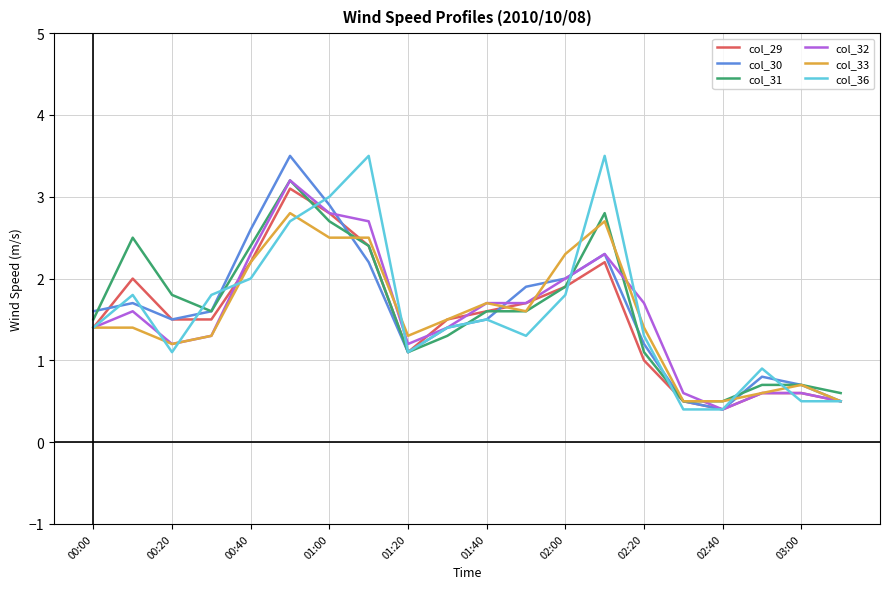

What is the highest value of the col_31 series?

3.2